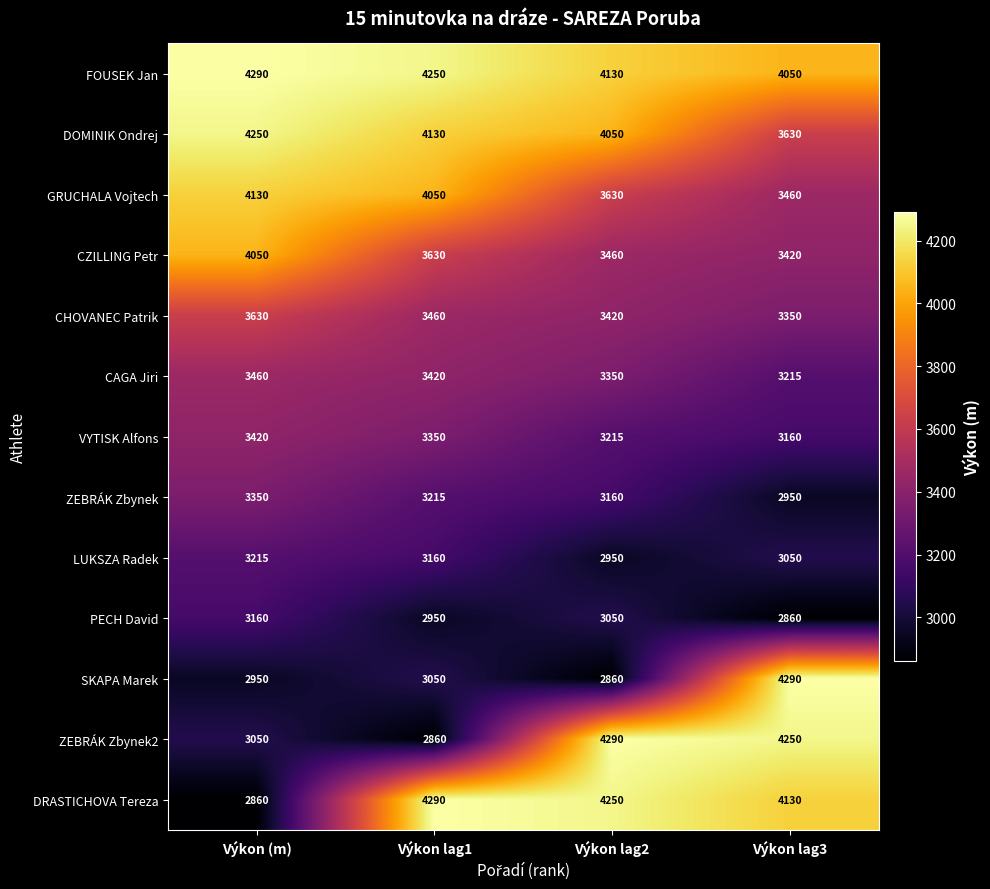

How many data points does each series have?

4